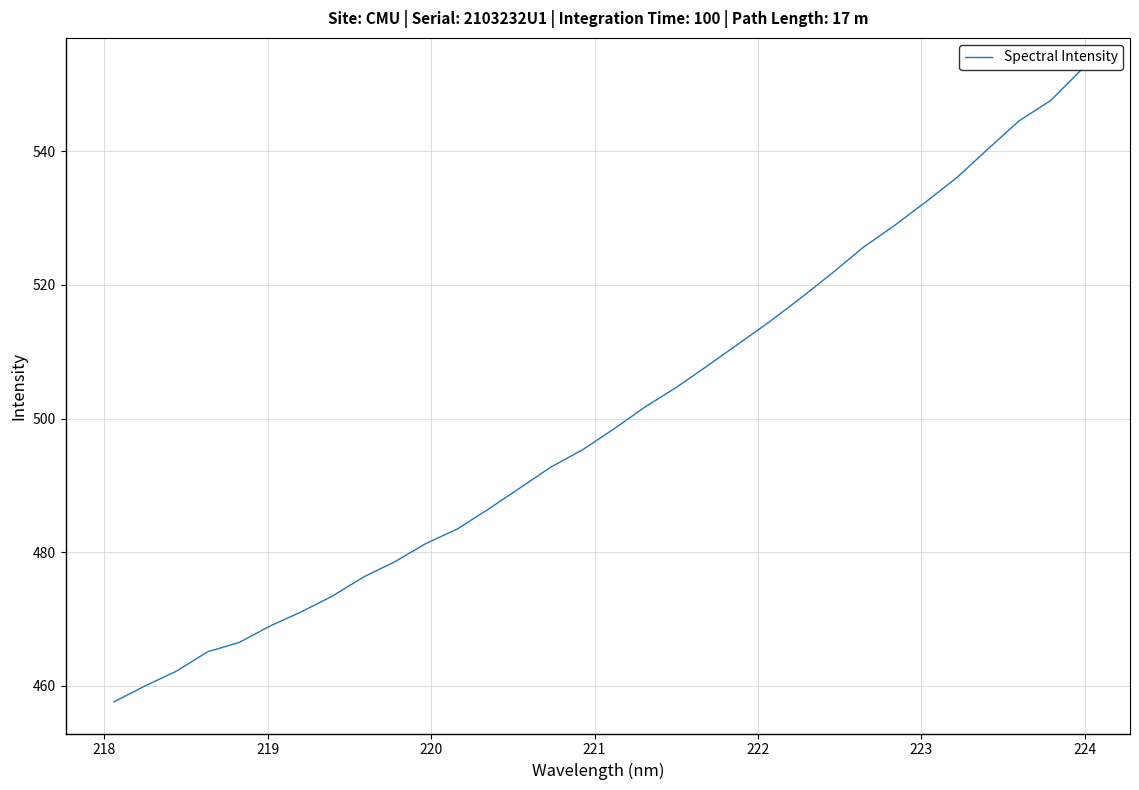

What is the smallest value displayed?

457.6